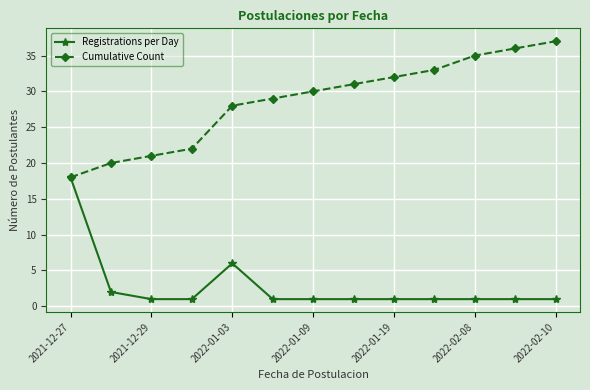

List the series in order of their peak value, highest first.

Cumulative Count, Registrations per Day